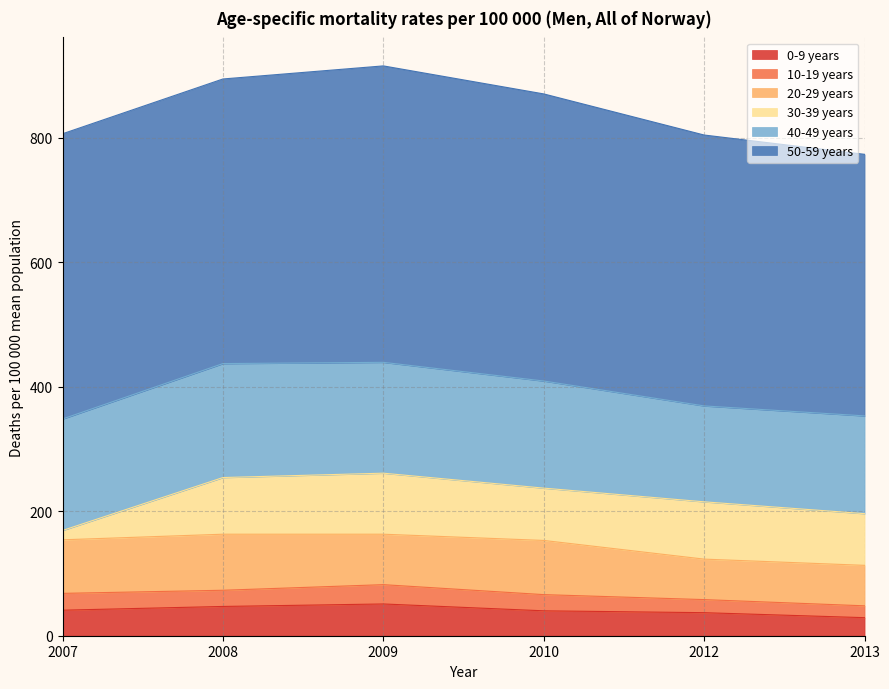

At 2013, list the series in order from largest to smallest.

50-59 years, 40-49 years, 30-39 years, 20-29 years, 0-9 years, 10-19 years